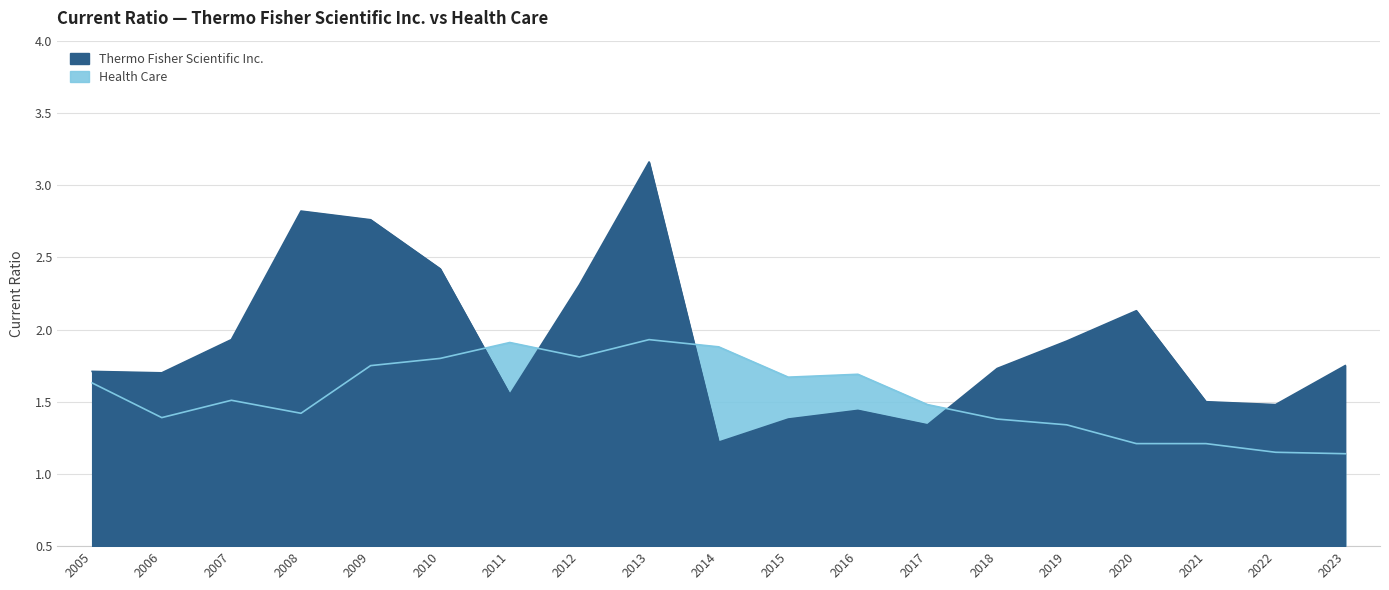

Reading left to right, what are all the values shown in this chart?

Thermo Fisher Scientific Inc.: 2005=1.7	2006=1.7	2007=1.9	2008=2.8	2009=2.8	2010=2.4	2011=1.6	2012=2.3	2013=3.2	2014=1.2	2015=1.4	2016=1.4	2017=1.3	2018=1.7	2019=1.9	2020=2.1	2021=1.5	2022=1.5	2023=1.8
Health Care: 2005=1.6	2006=1.4	2007=1.5	2008=1.4	2009=1.8	2010=1.8	2011=1.9	2012=1.8	2013=1.9	2014=1.9	2015=1.7	2016=1.7	2017=1.5	2018=1.4	2019=1.3	2020=1.2	2021=1.2	2022=1.1	2023=1.1